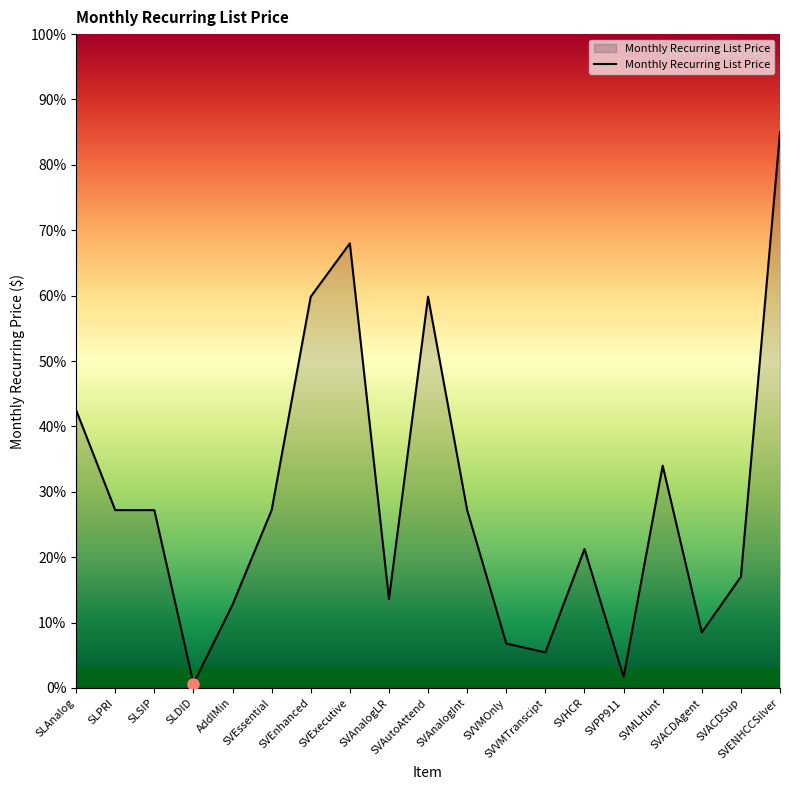

What is the difference between the maximum and minimum values?

84.3